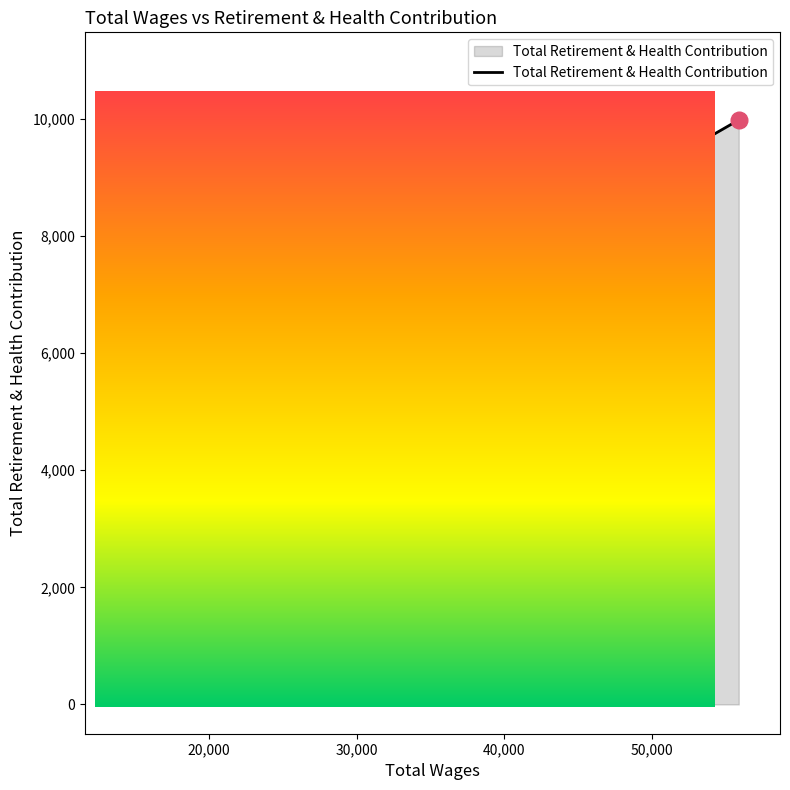

What is the label of the 5th point from the right?

15878.0